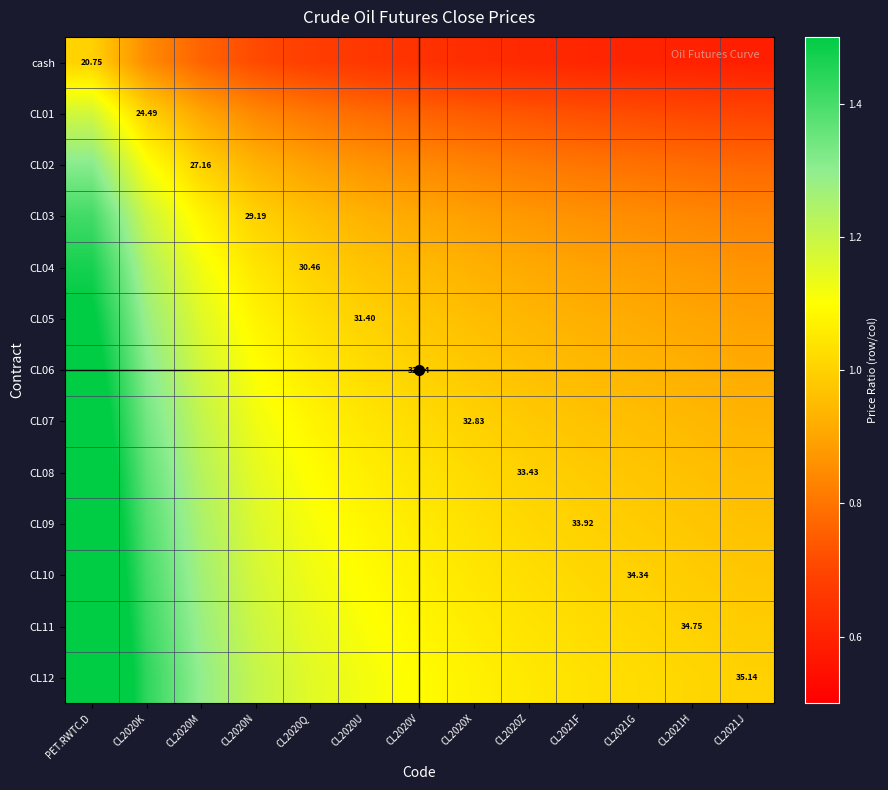

Rank the series by their maximum value, from lowest to highest.

cash, CL01, CL02, CL03, CL04, CL05, CL06, CL07, CL08, CL09, CL10, CL11, CL12